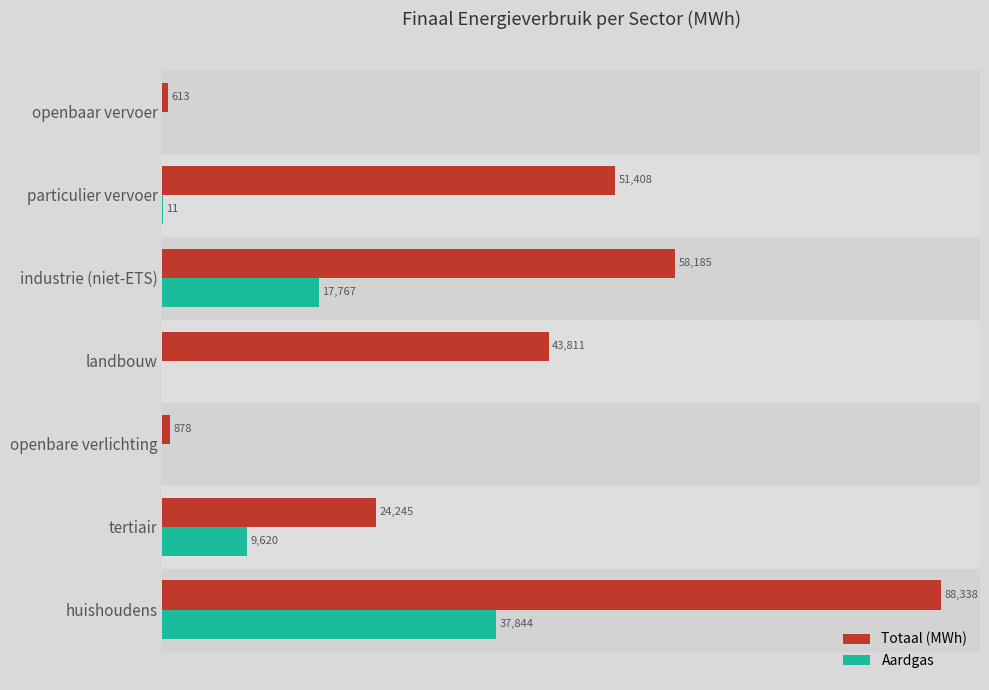

Which series changed the most between openbare verlichting and industrie (niet-ETS)?

Totaal (MWh)